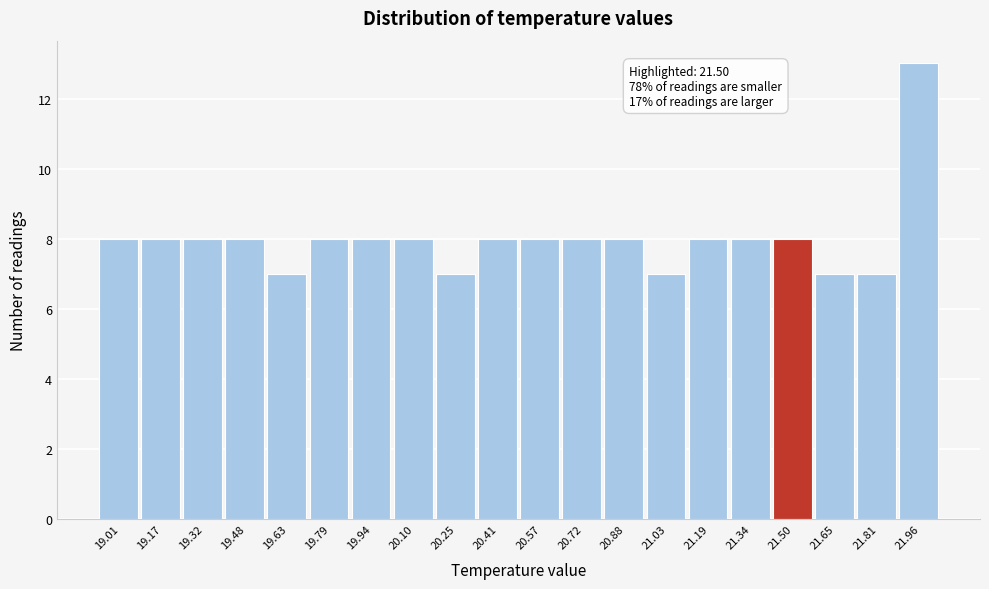

Reading left to right, list all the values displayed in this chart.

8	8	8	8	7	8	8	8	7	8	8	8	8	7	8	8	8	7	7	13